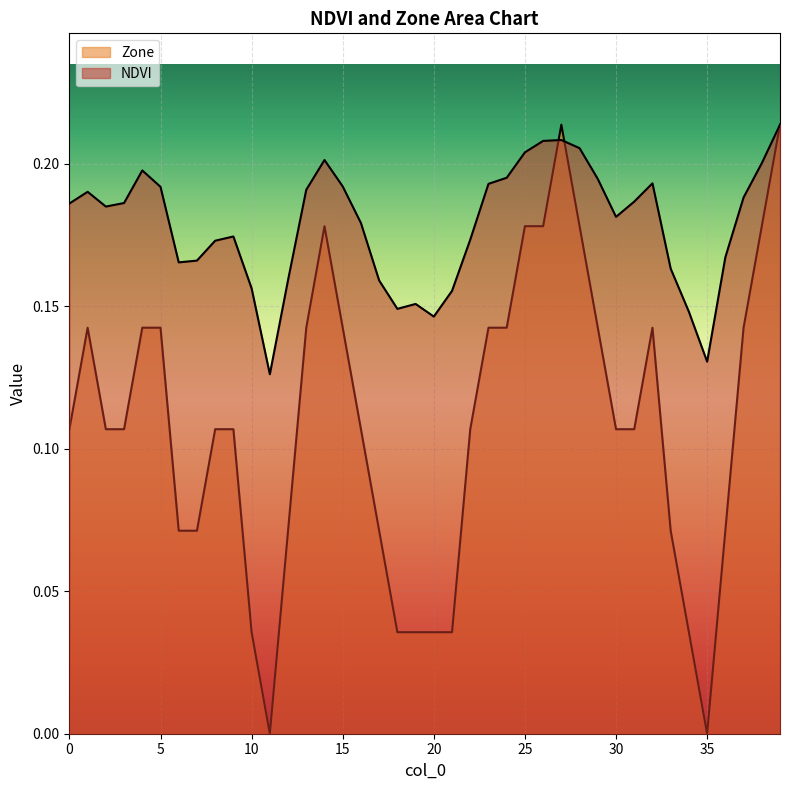

Reading left to right, extract all data points from this chart.

NDVI: 0.2	0.2	0.2	0.2	0.2	0.2	0.2	0.2	0.2	0.2	0.2	0.1	0.2	0.2	0.2	0.2	0.2	0.2	0.1	0.2	0.1	0.2	0.2	0.2	0.2	0.2	0.2	0.2	0.2	0.2	0.2	0.2	0.2	0.2	0.1	0.1	0.2	0.2	0.2	0.2
Zone: 0.1	0.1	0.1	0.1	0.1	0.1	0.1	0.1	0.1	0.1	0.0	0.0	0.1	0.1	0.2	0.1	0.1	0.1	0.0	0.0	0.0	0.0	0.1	0.1	0.1	0.2	0.2	0.2	0.2	0.1	0.1	0.1	0.1	0.1	0.0	0.0	0.1	0.1	0.2	0.2